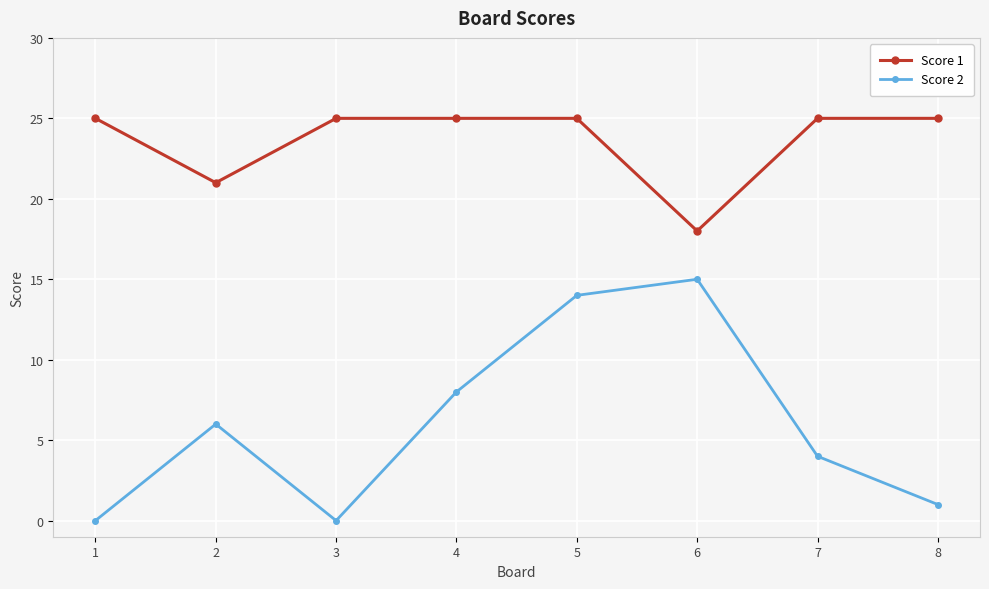

Is the value of Score 1 at 5 greater than the value of Score 2 at 8?

Yes